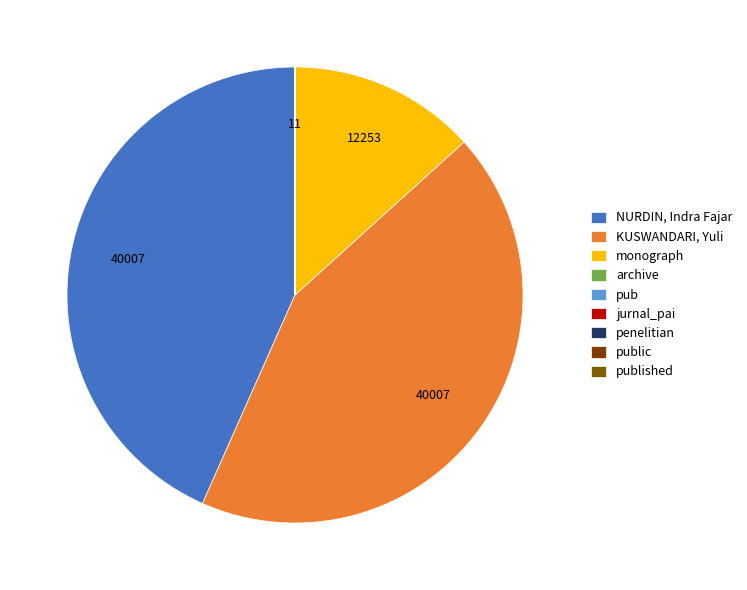

To the nearest percent, what is the combined percentage of KUSWANDARI, Yuli and jurnal_pai?

43%